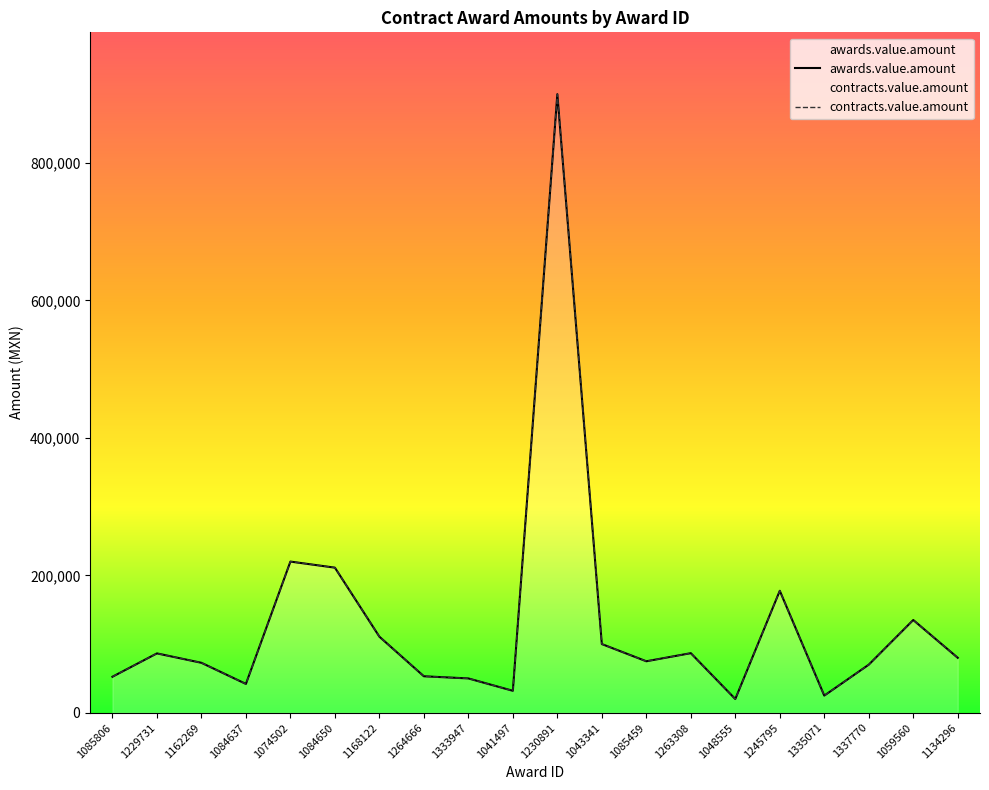

True or false: awards.value.amount and contracts.value.amount cross at least once.

False